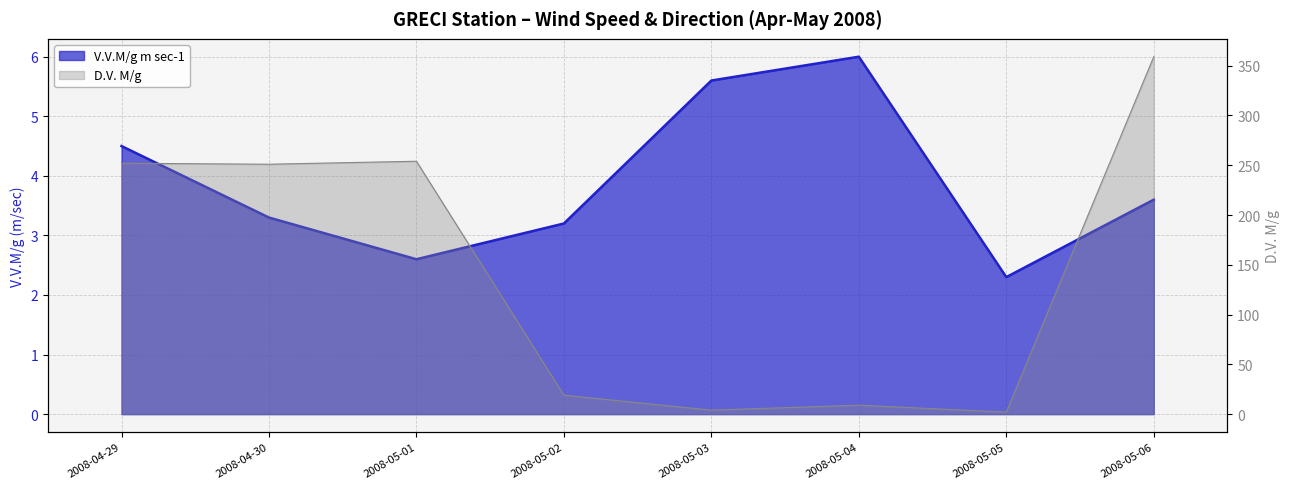

How many lines are shown in the chart?

2